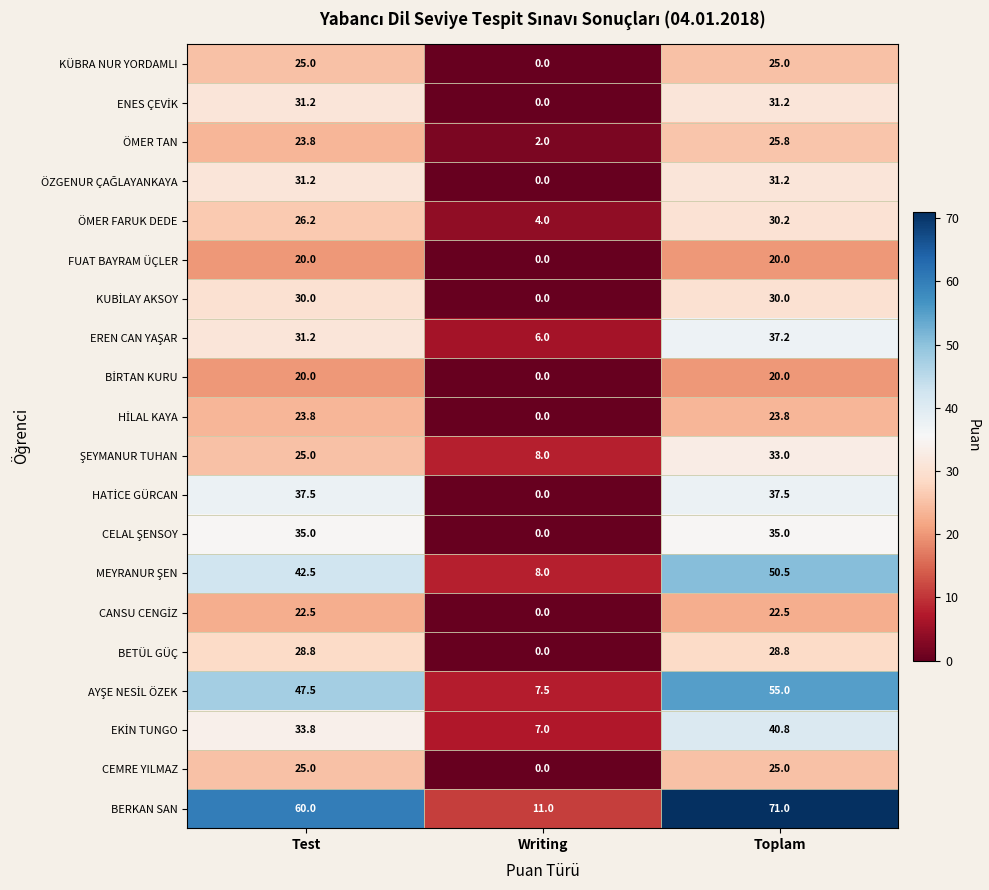

What is the sum of the ÖMER TAN values at Test and Writing?

25.8